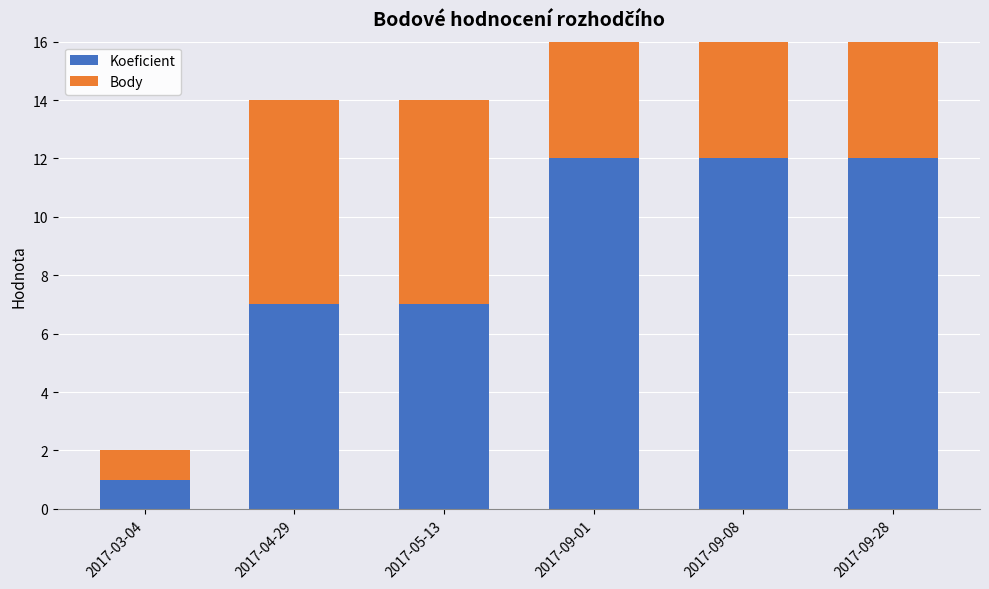

Read the Koeficient value at 2017-09-28, to the nearest 5.

10